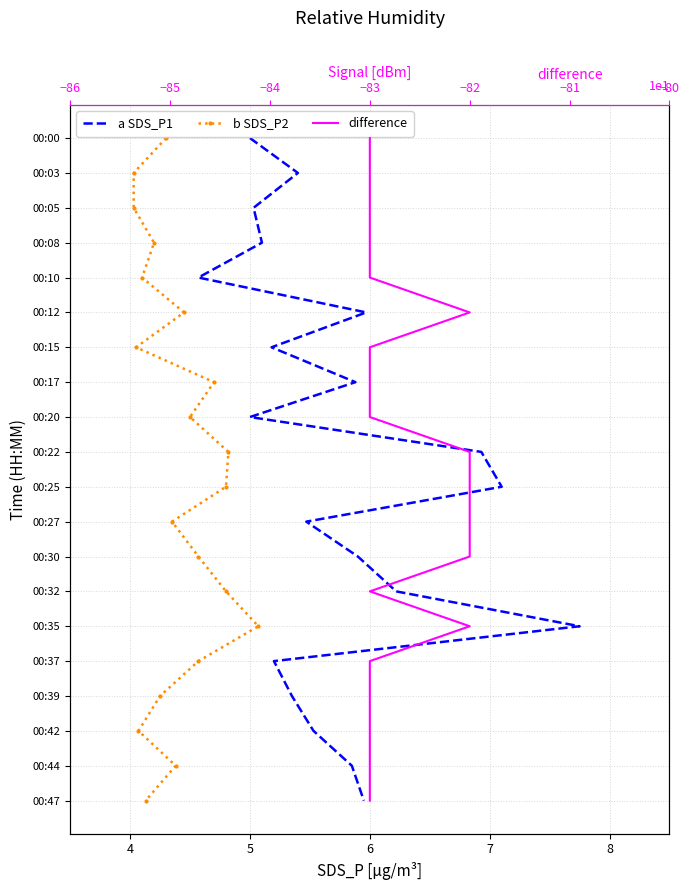

True or false: a SDS_P1 and b SDS_P2 intersect in this chart.

False